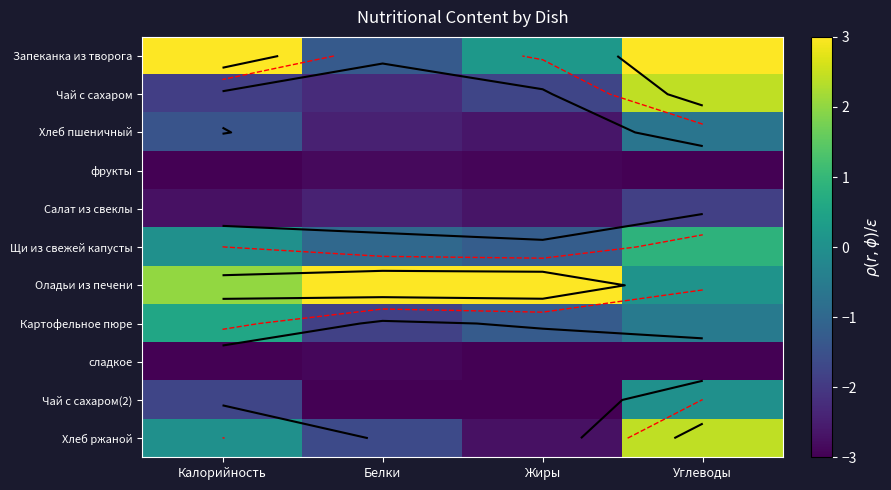

Which series has the largest total across all categories?

Оладьи из печени